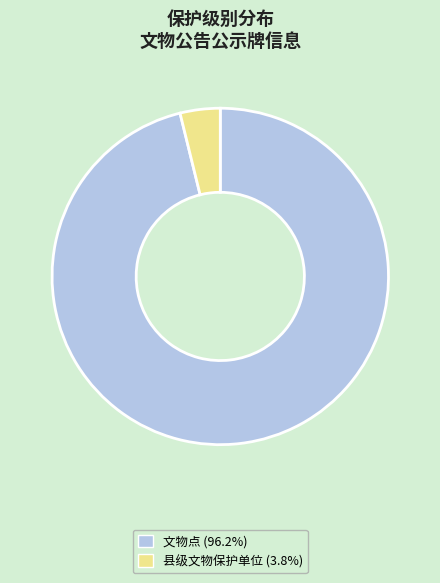

Is the sum of 县级文物保护单位 (3.8%) and 文物点 (96.2%) greater than half?

Yes